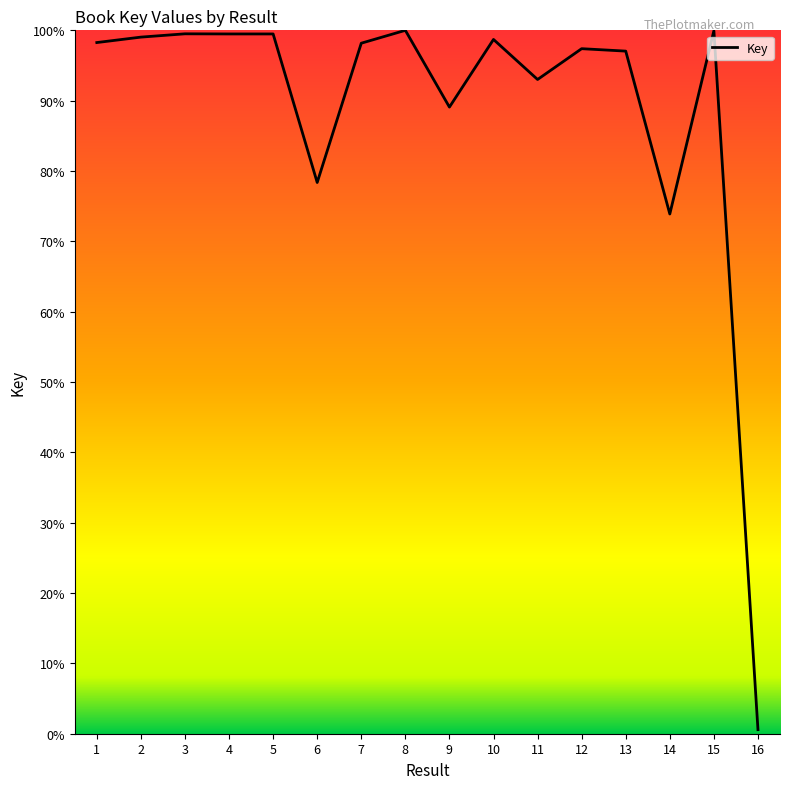

What is the sum of all values?

1422.0